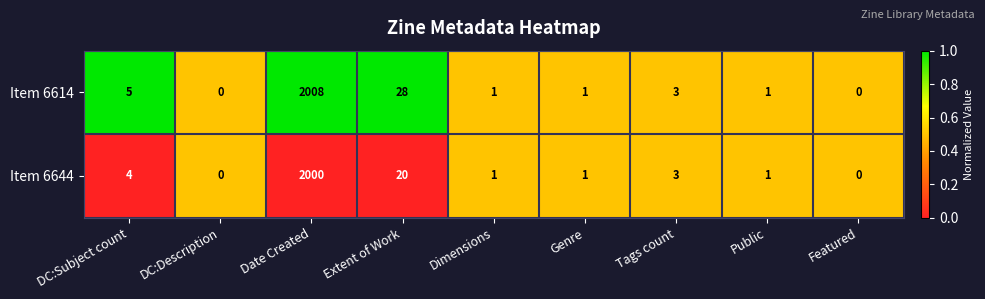

At which category is the sum across all series the highest?

Date Created